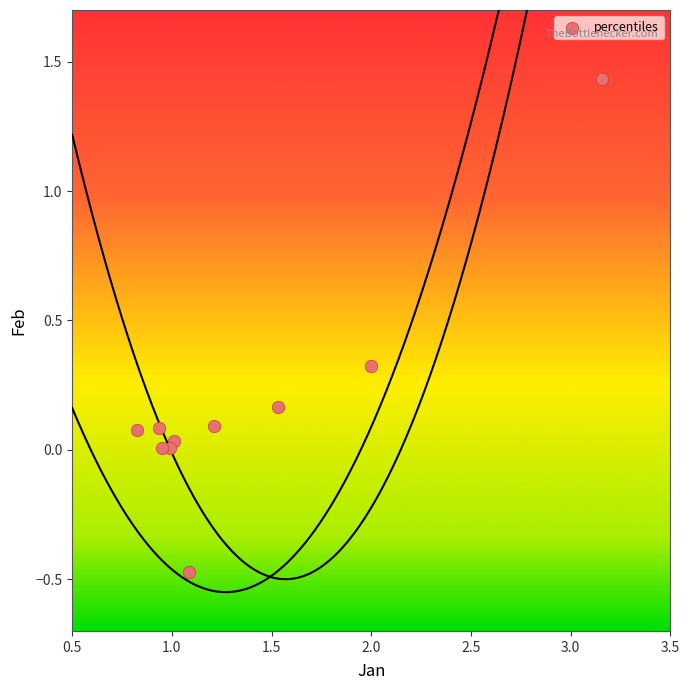

What is the range of Y values (max minus min)?

1.9